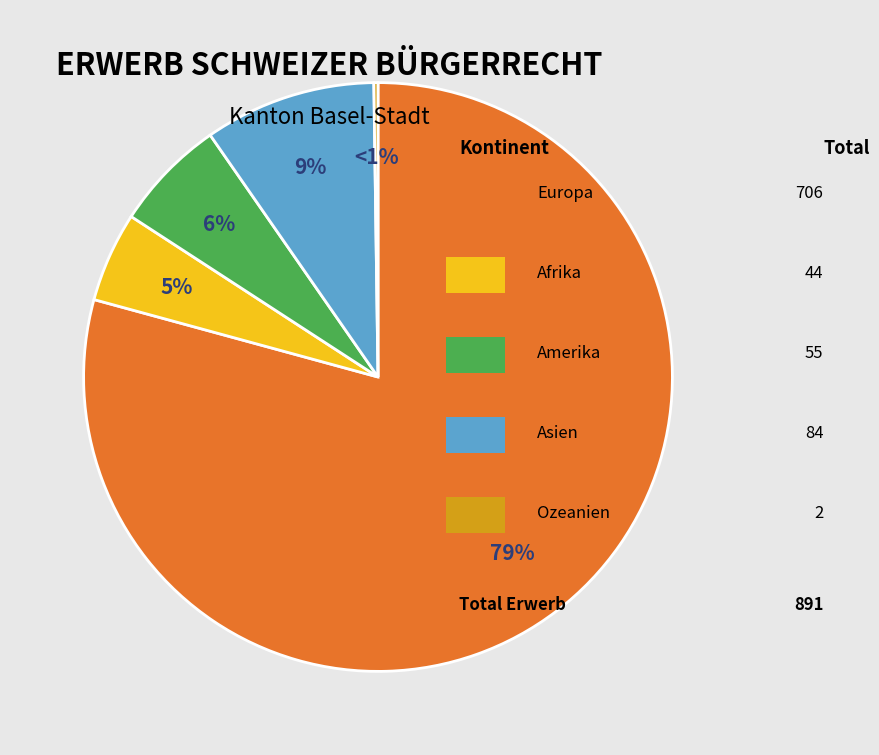

Combined, do Afrika and Asien account for over 50%?

No